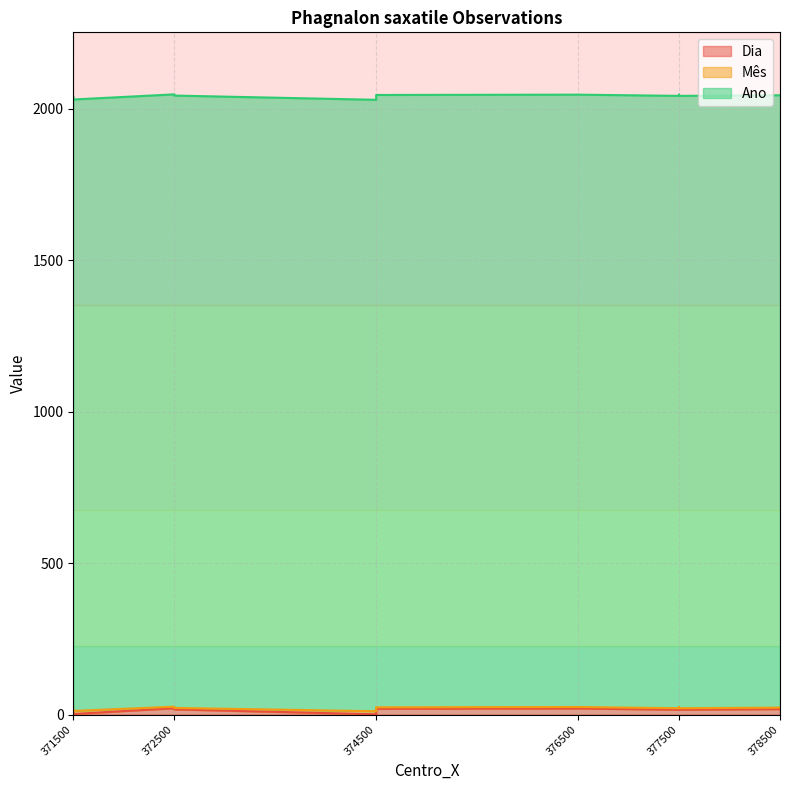

What is the difference between the second highest and minimum values in the Mês series?

5